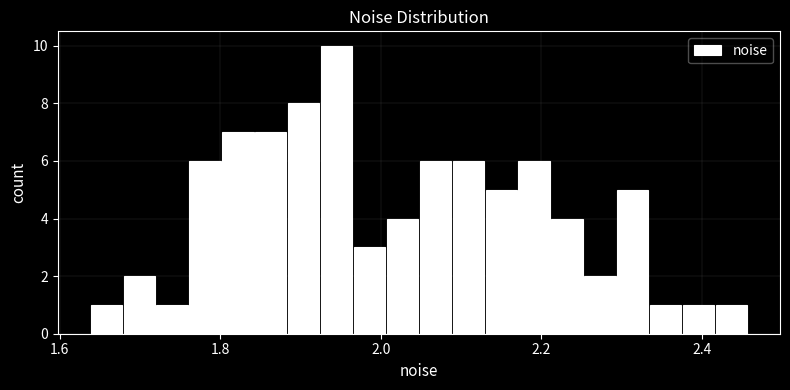

Around what value on the x-axis is the tallest bar? Give the approximate position of its centre, as read against the axis.

1.94